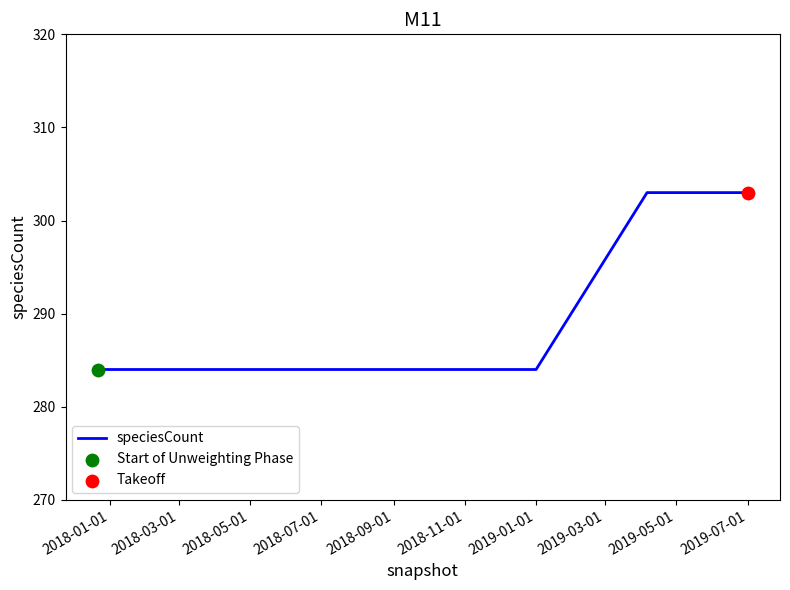

What is the minimum value shown in the chart?

284